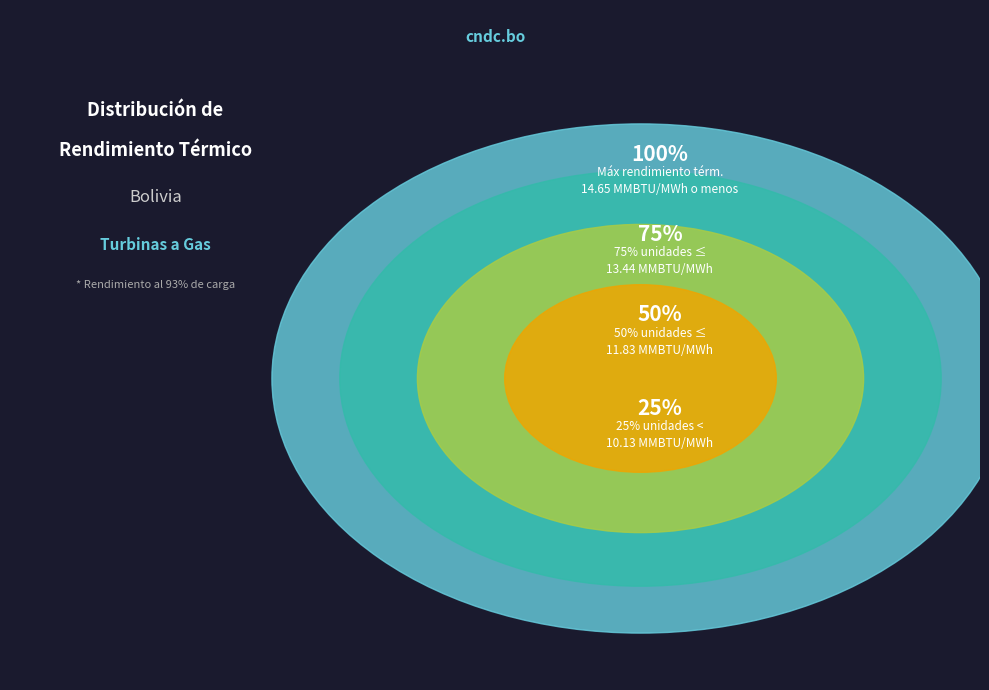

Is it true that VHE01 is 1% of the pie?

False